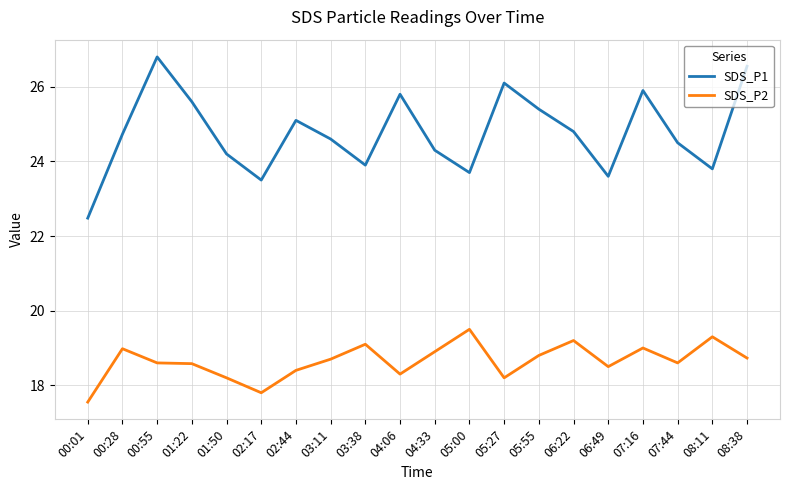

True or false: SDS_P1 and SDS_P2 cross at least once.

False